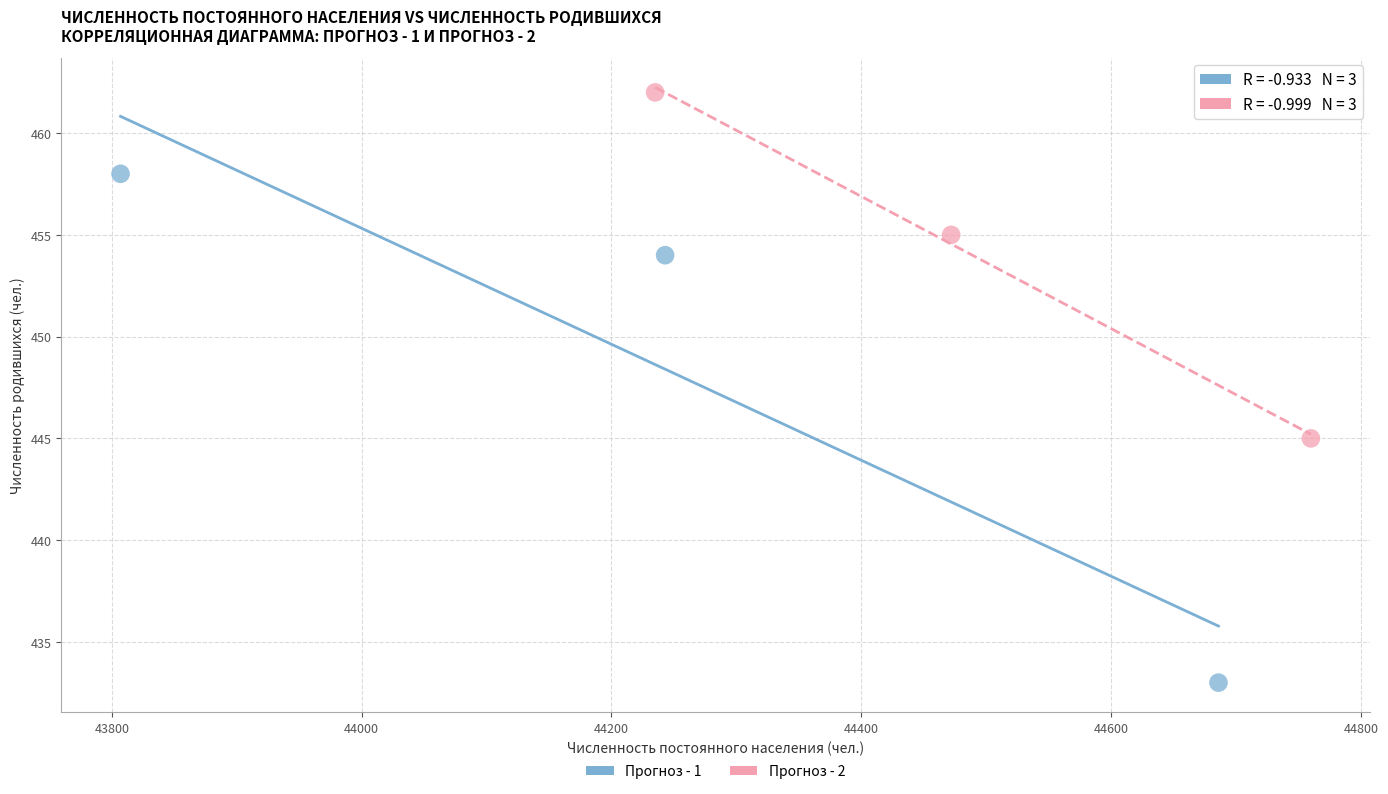

Which series reaches the minimum Y coordinate?

Прогноз - 1